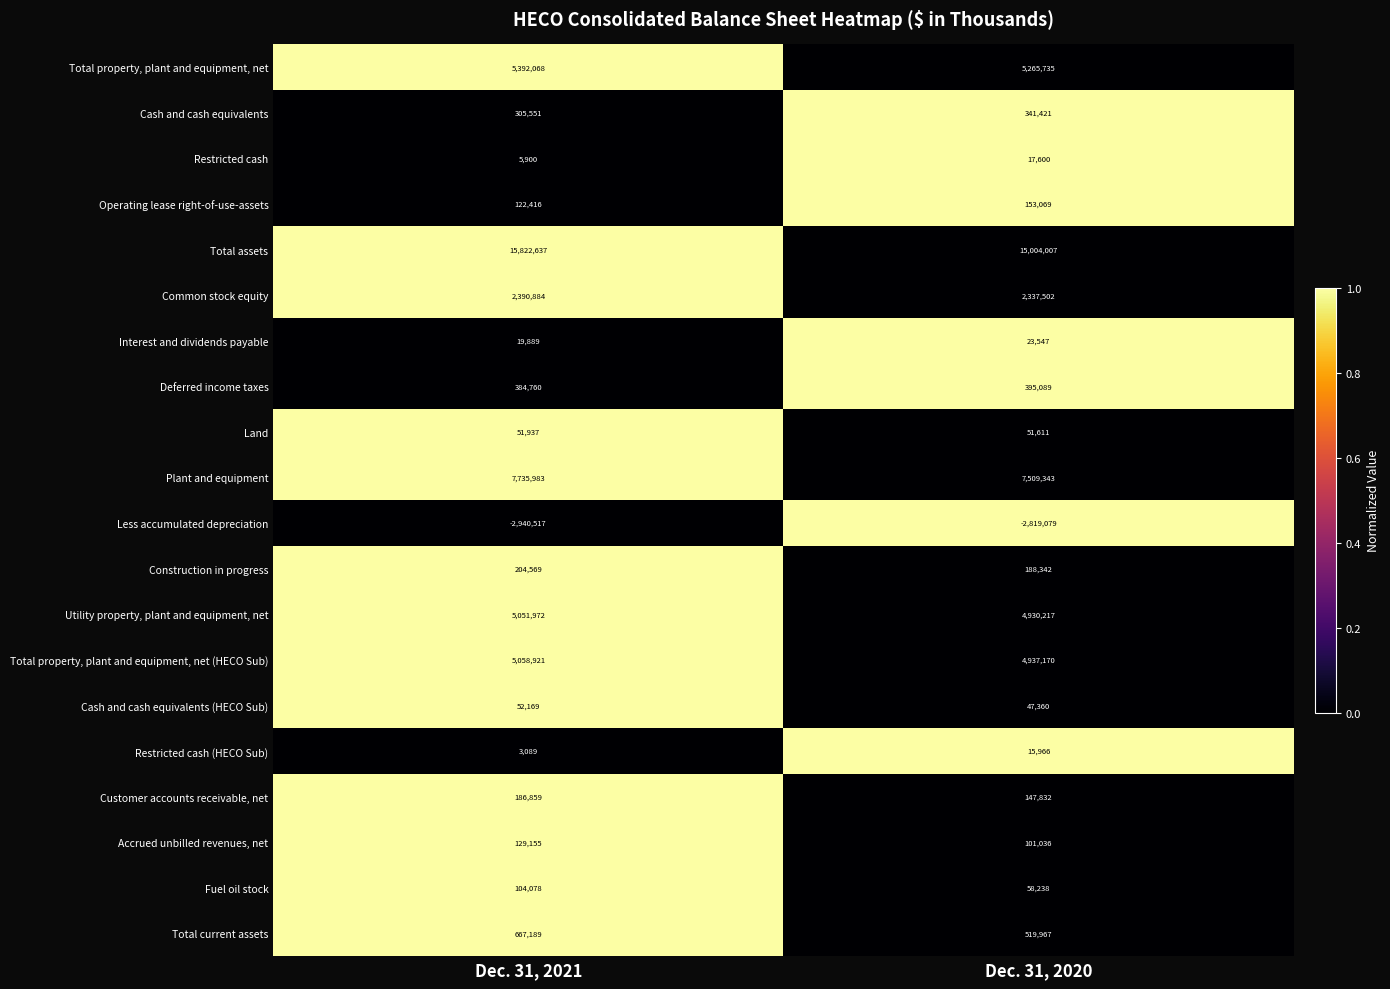

Is the value of Common stock equity at Dec. 31, 2020 greater than the value of Interest and dividends payable at Dec. 31, 2020?

Yes